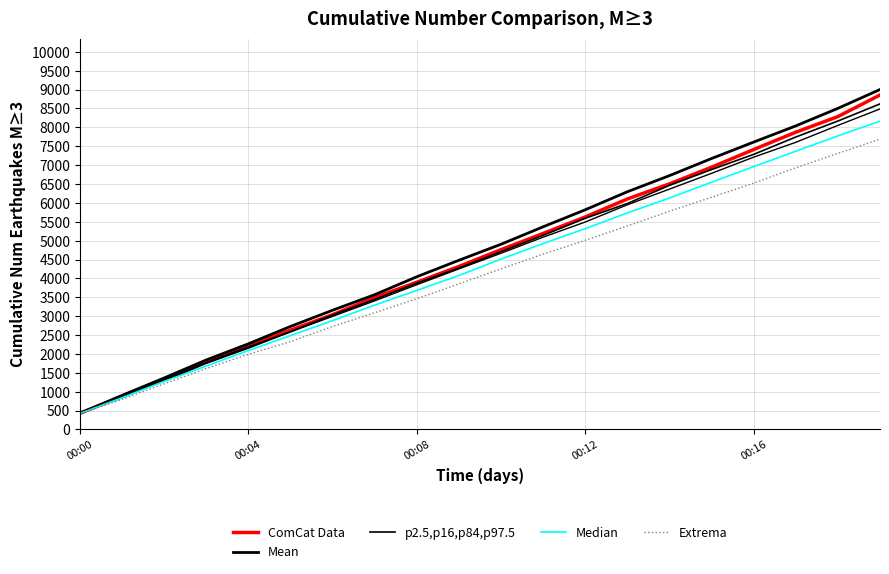

Does the chart display data point markers on the line(s)?

No